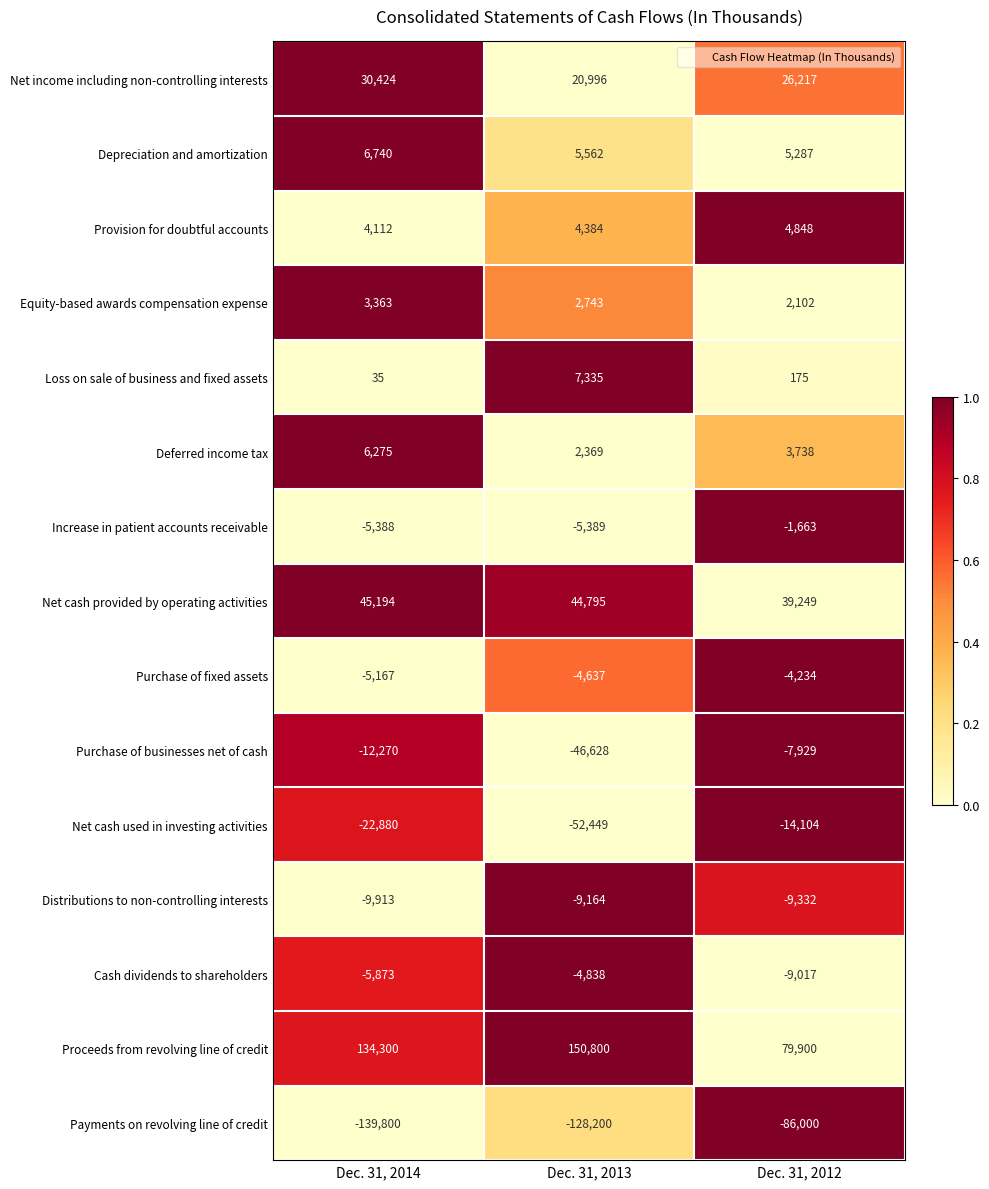

What is the sum of the Net cash used in investing activities values at Dec. 31, 2013 and Dec. 31, 2012?

-66553